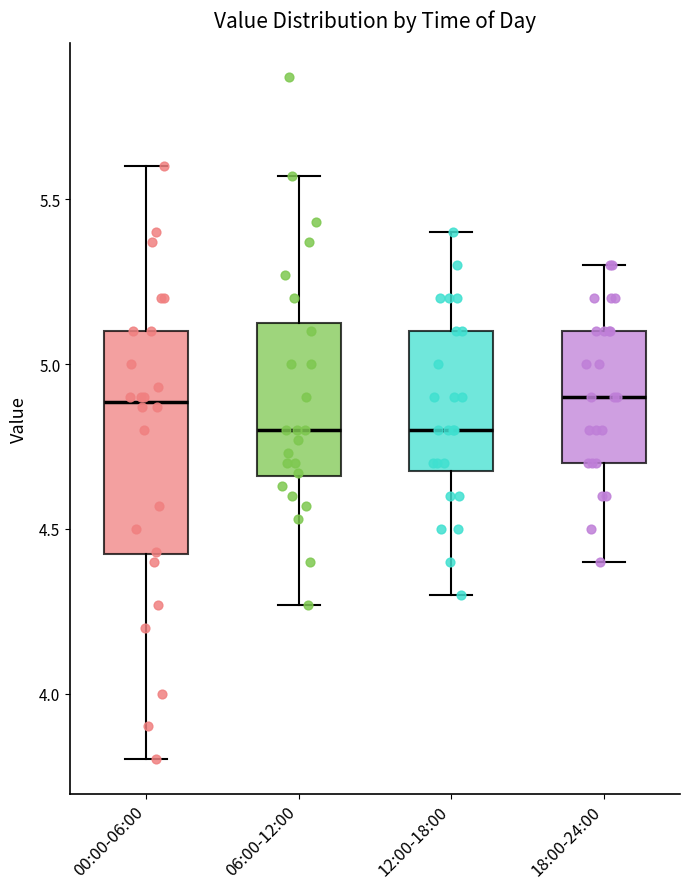

Reading left to right, transcribe this box plot: for each box, give where its median line is, the range the box spans, and where its two whiskers end, as read against the y-axis. The values are not printed on the chart, so give them approximately, as read against the axis.

00:00-06:00: median 4.90, box 4.40 to 5.10, whiskers 3.80 to 5.60
06:00-12:00: median 4.80, box 4.65 to 5.15, whiskers 4.25 to 5.55
12:00-18:00: median 4.80, box 4.70 to 5.10, whiskers 4.30 to 5.40
18:00-24:00: median 4.90, box 4.70 to 5.10, whiskers 4.40 to 5.30